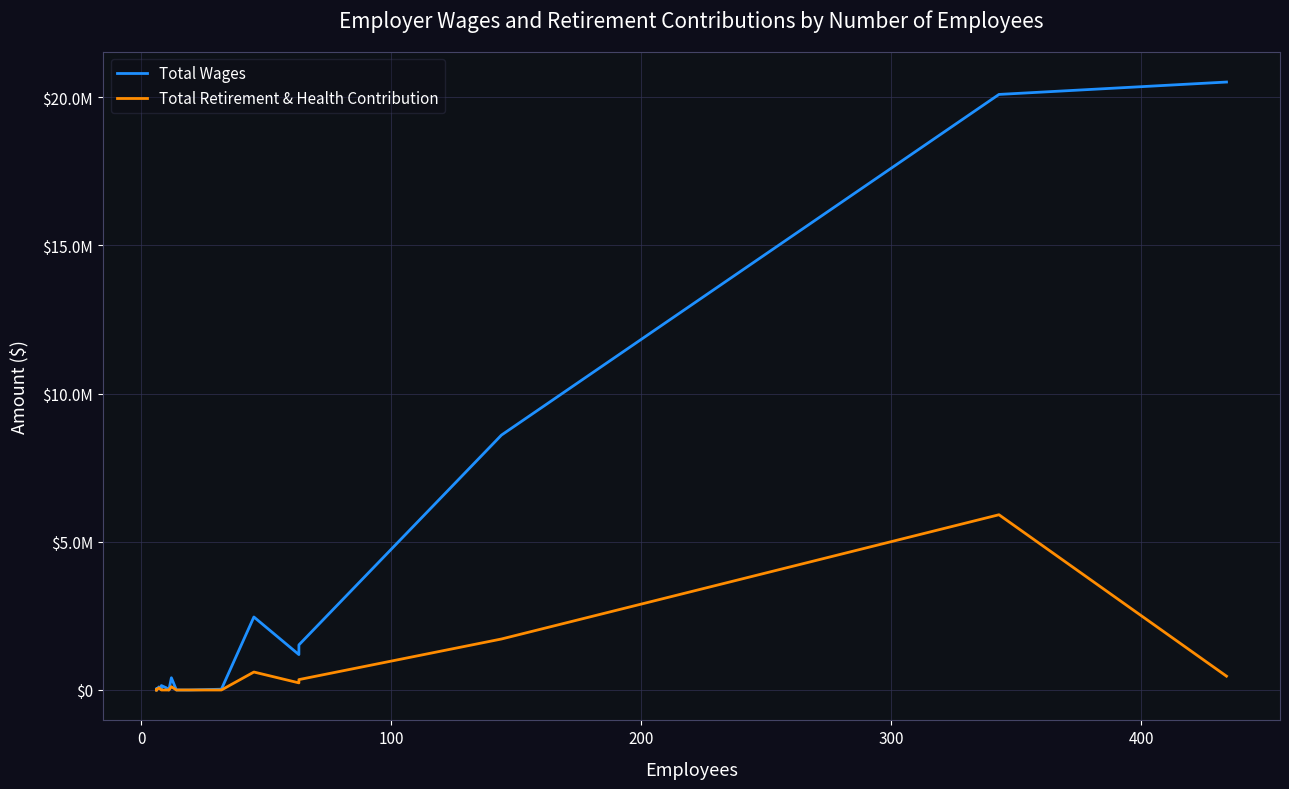

Is the value of Total Retirement & Health Contribution at 8 greater than the value of Total Wages at 13?

No